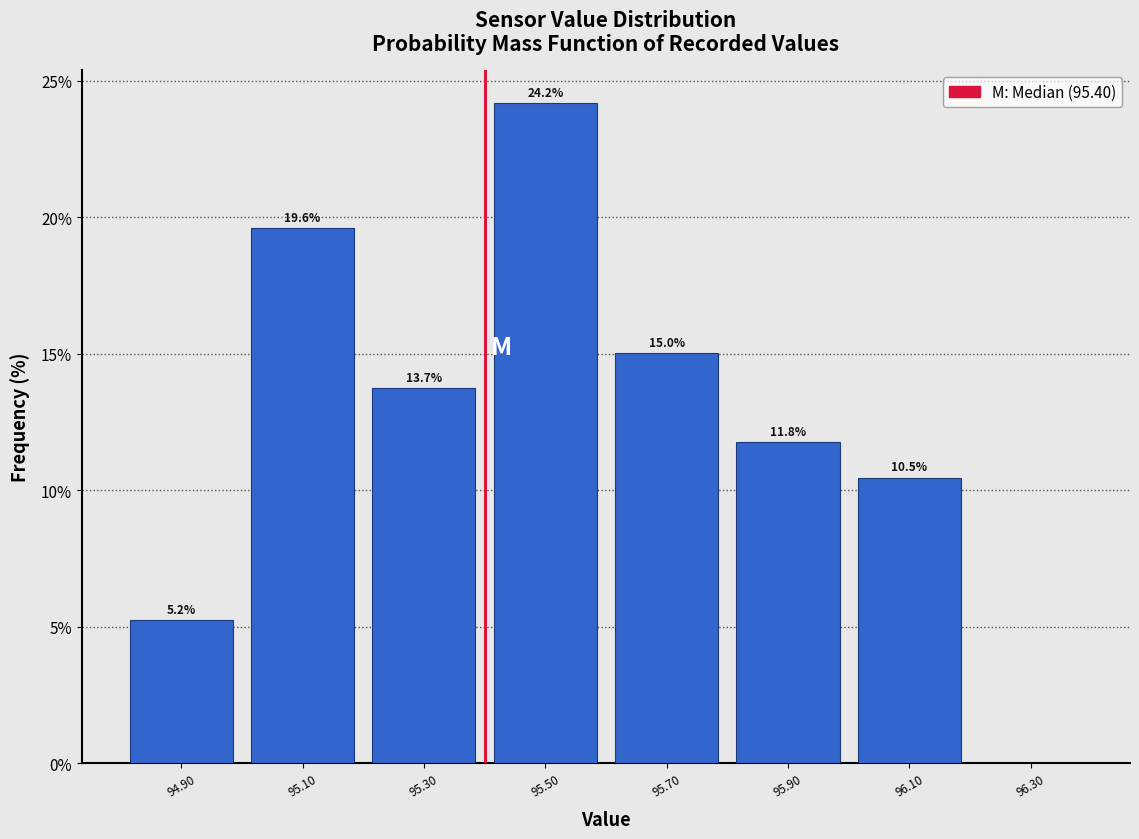

Over which range of the x-axis is the bar tallest?

95.4 to 95.6